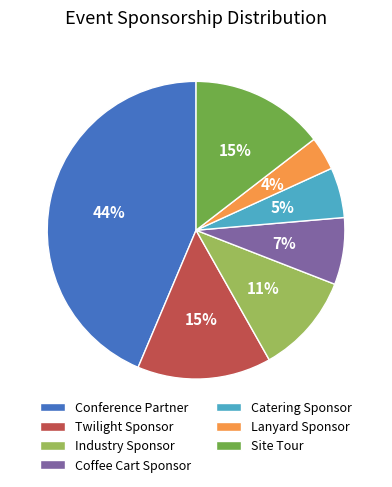

How many segments does this pie chart have?

7